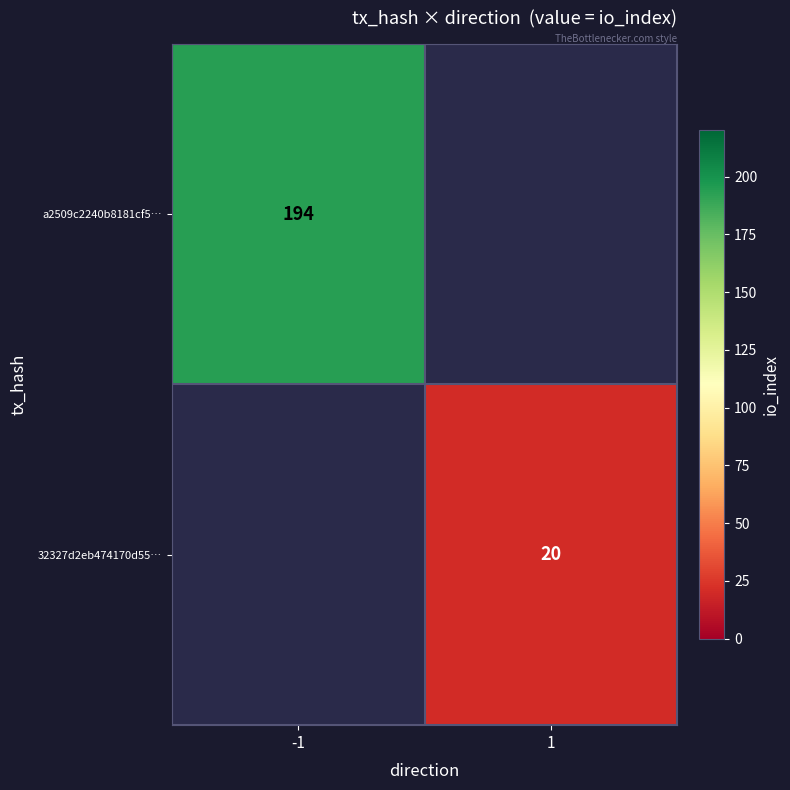

The value of 32327d2eb474170d55… at 1 is 20. True or false?

True